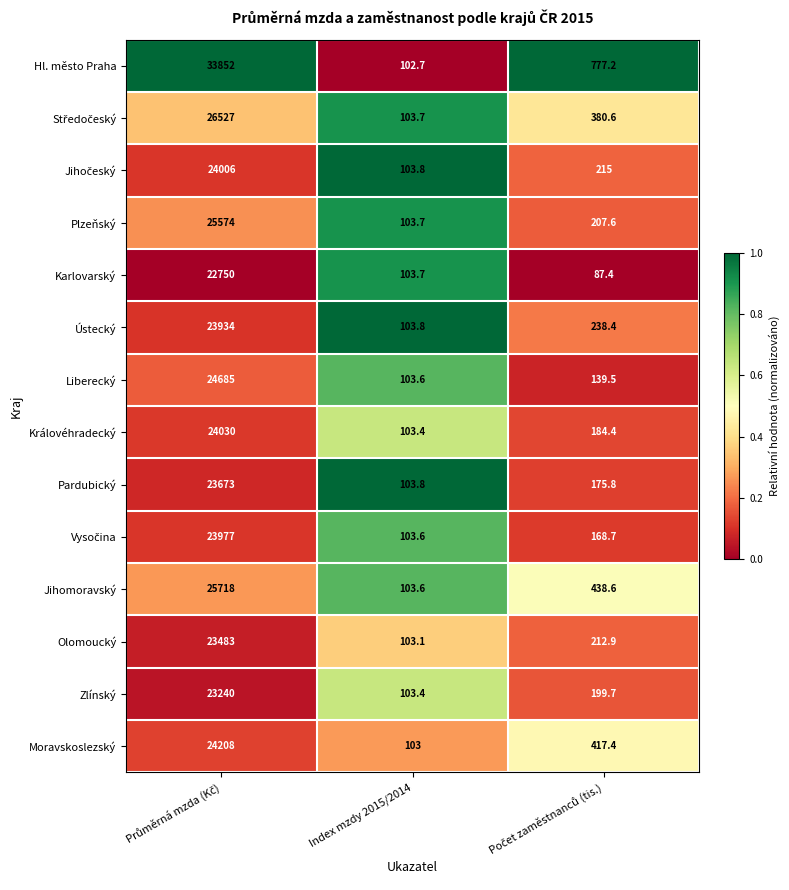

The value of Moravskoslezský at Index mzdy 2015/2014 is 103.0. True or false?

True